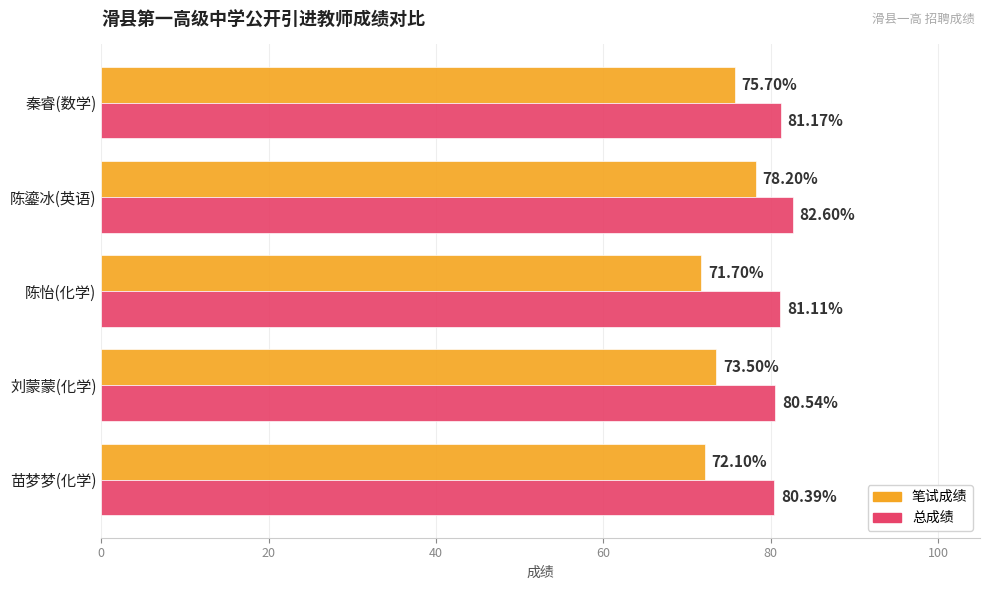

At how many categories does at least one series exceed 79?

5